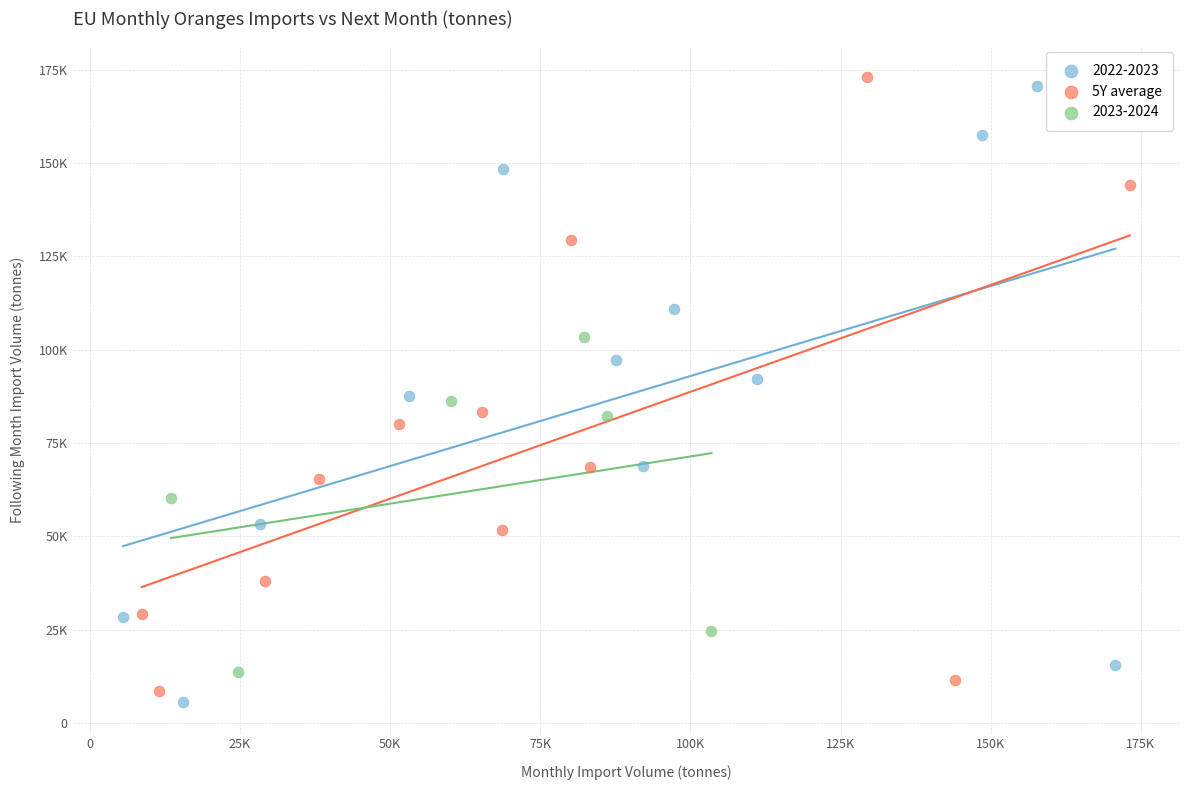

What are all the series names shown in the legend?

2022-2023, 5Y average, 2023-2024